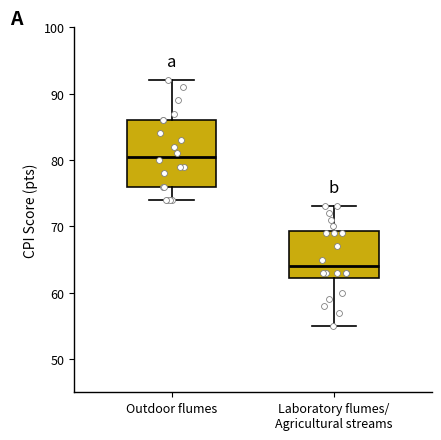

Reading left to right, read every box against the y-axis: the position of its median line, the range the box covers, and the ends of its whiskers. The values are not printed on the chart, so give them approximately, as read against the axis.

Outdoor flumes: median 81, box 76 to 86, whiskers 74 to 92
Laboratory flumes/ Agricultural streams: median 64, box 62 to 69, whiskers 55 to 73